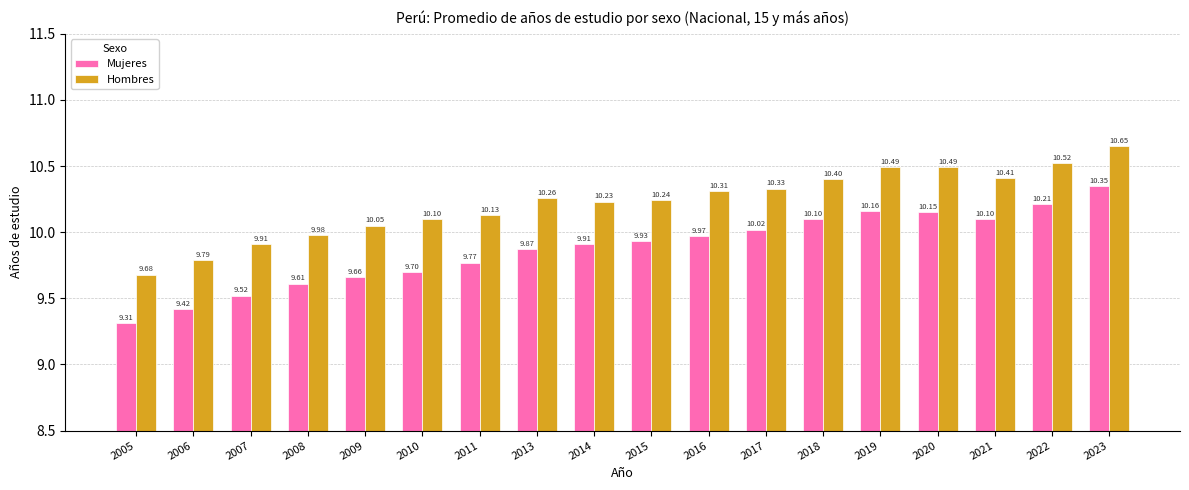

Is it true that Mujeres equals 9.9 at 2014?

True